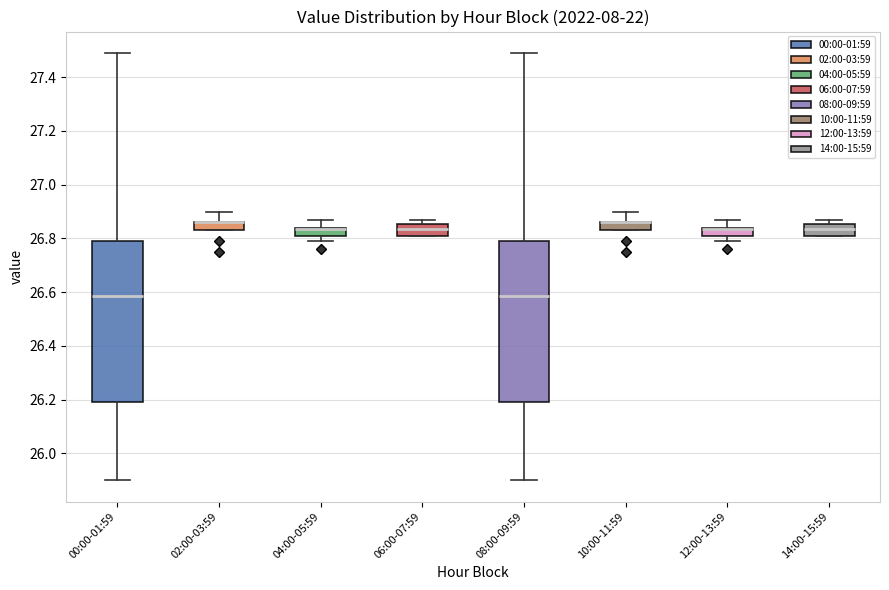

Where is the lower edge of the box for 04:00-05:59 on the y-axis? The values are not printed on the chart, so give them approximately, as read against the axis.

26.82